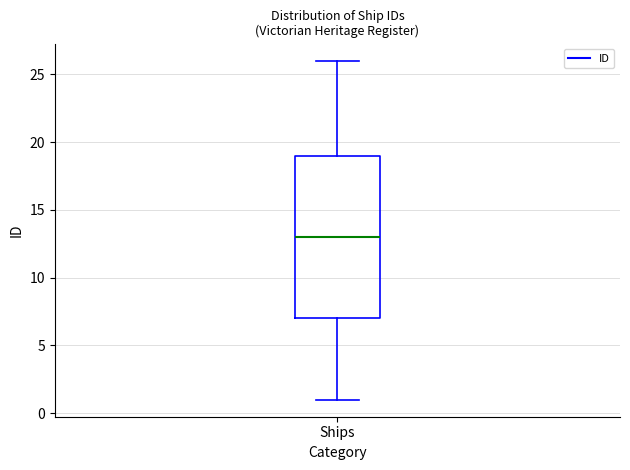

Transcribe this box plot: give where the median line is, the range the box spans, and where the two whiskers end, as read against the y-axis. The values are not printed on the chart, so give them approximately, as read against the axis.

median 13, box 7 to 19, whiskers 1 to 26